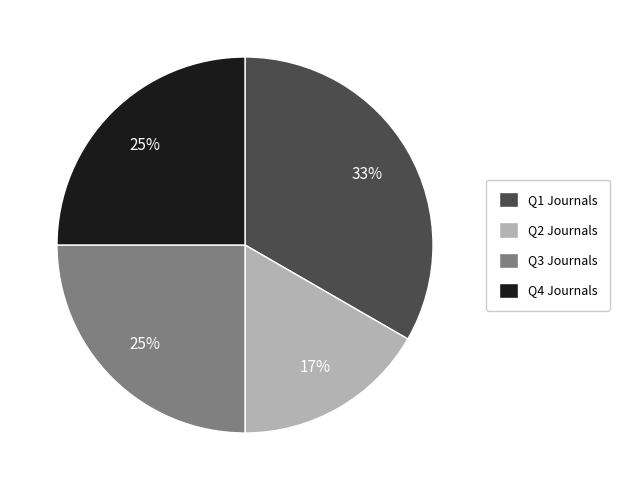

To the nearest percent, what is the difference between the Q2 and Q4 slice percentages?

8%